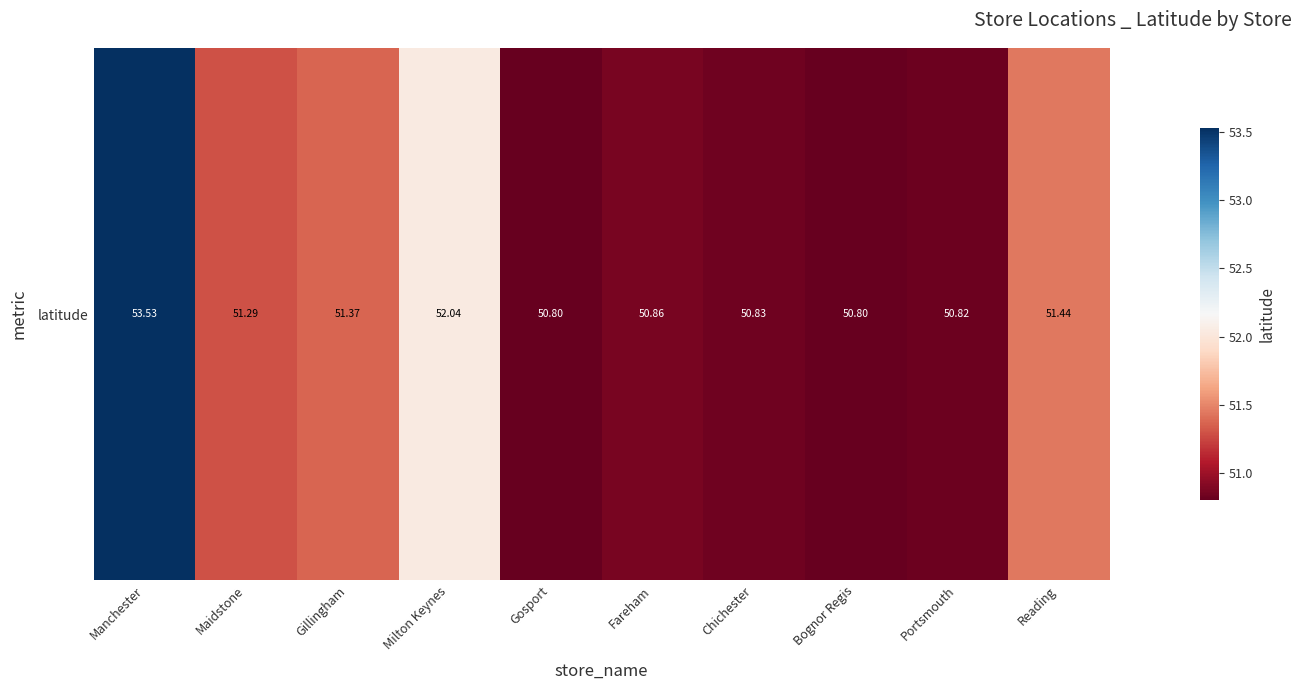

What is the change in value from Gillingham to Fareham?

-0.5